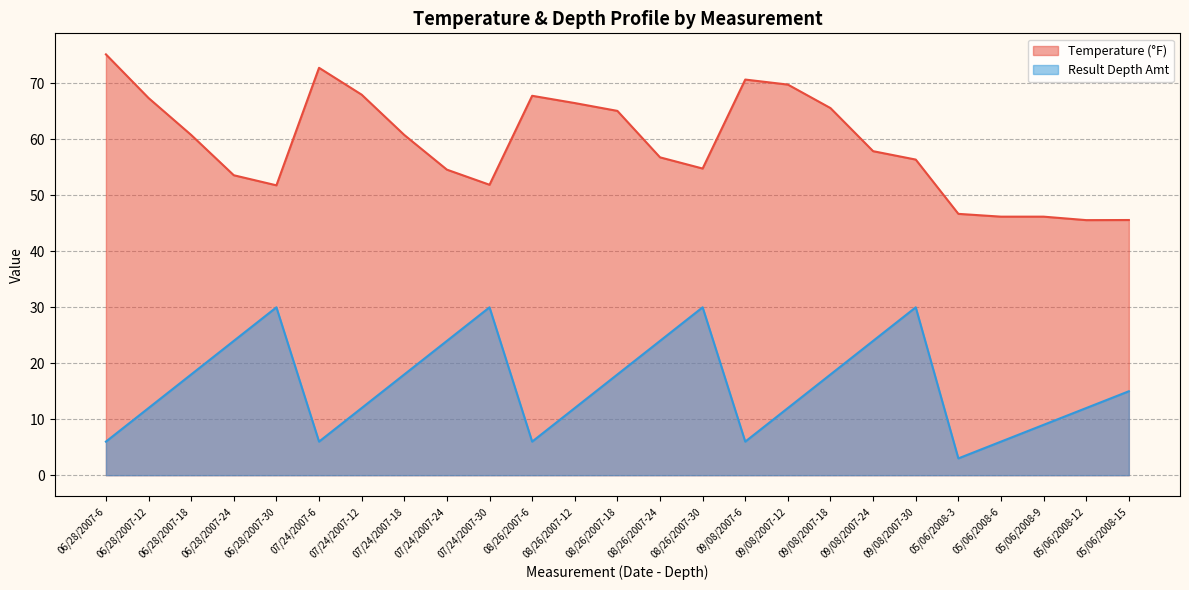

Is it true that Temperature (°F) equals 104.2 at 09/08/2007-18?

False